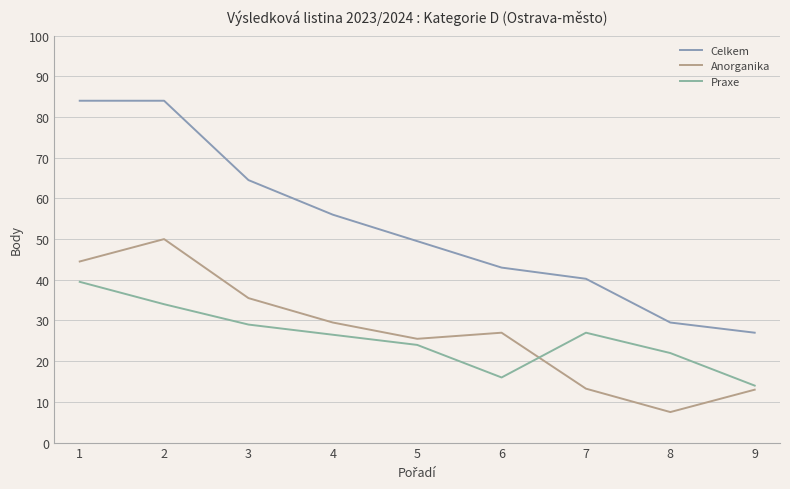

What is the difference between the Anorganika values at 5 and 1?

19.0